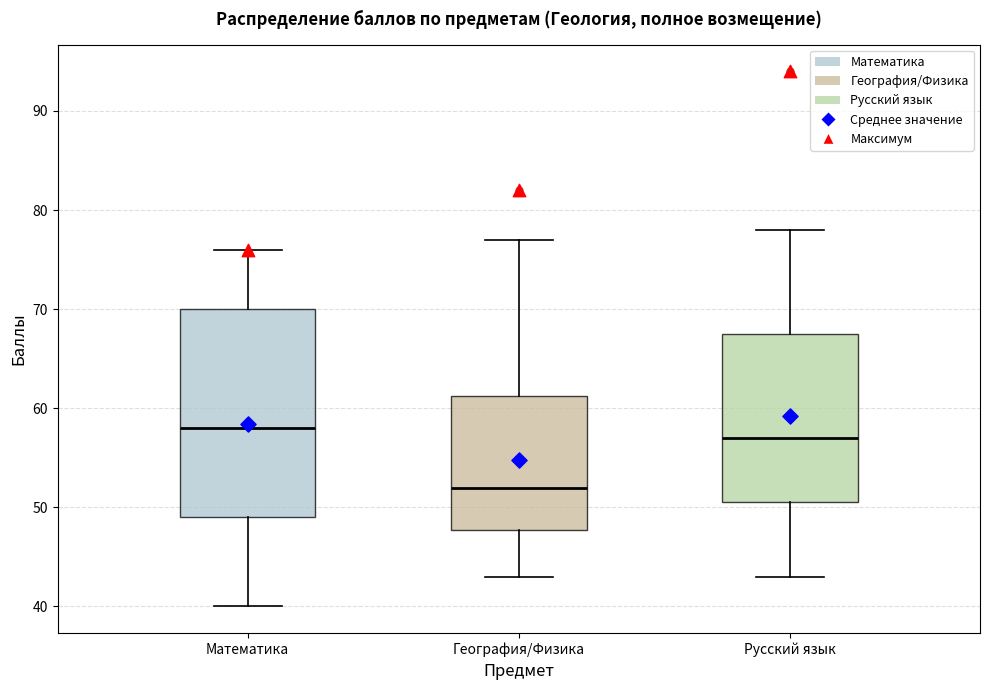

Comparing the boxes themselves (not the whiskers), which one is the tallest?

Математика